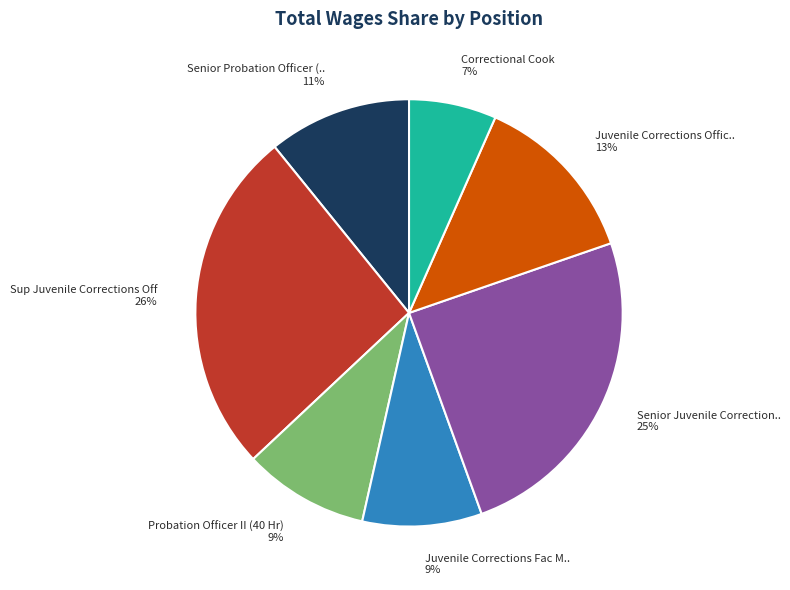

The Senior Probation Officer (.. slice represents 2% of the pie. True or false?

False